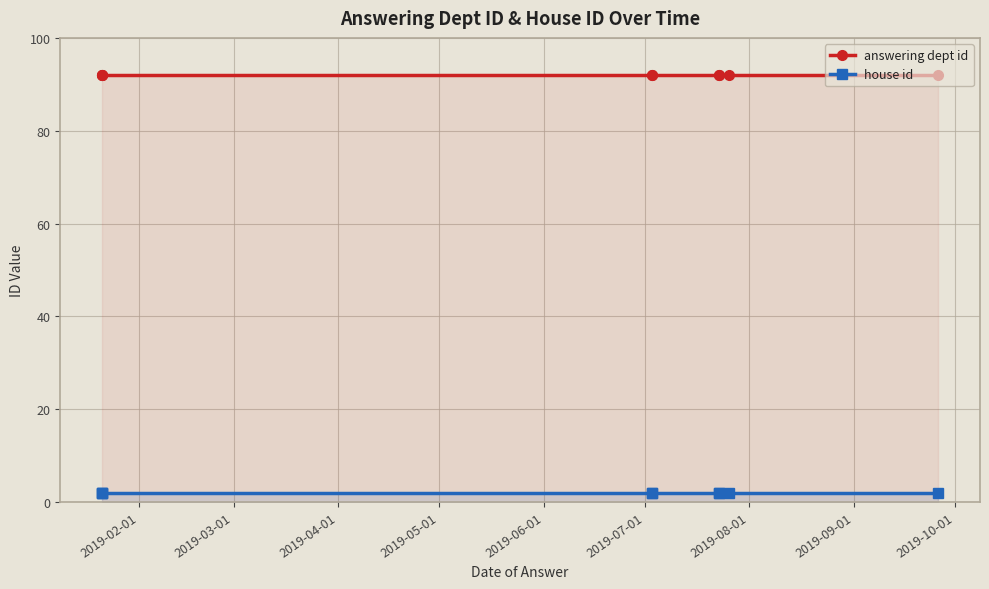

What is the difference between the highest and lowest values at 2019-10-01?

90